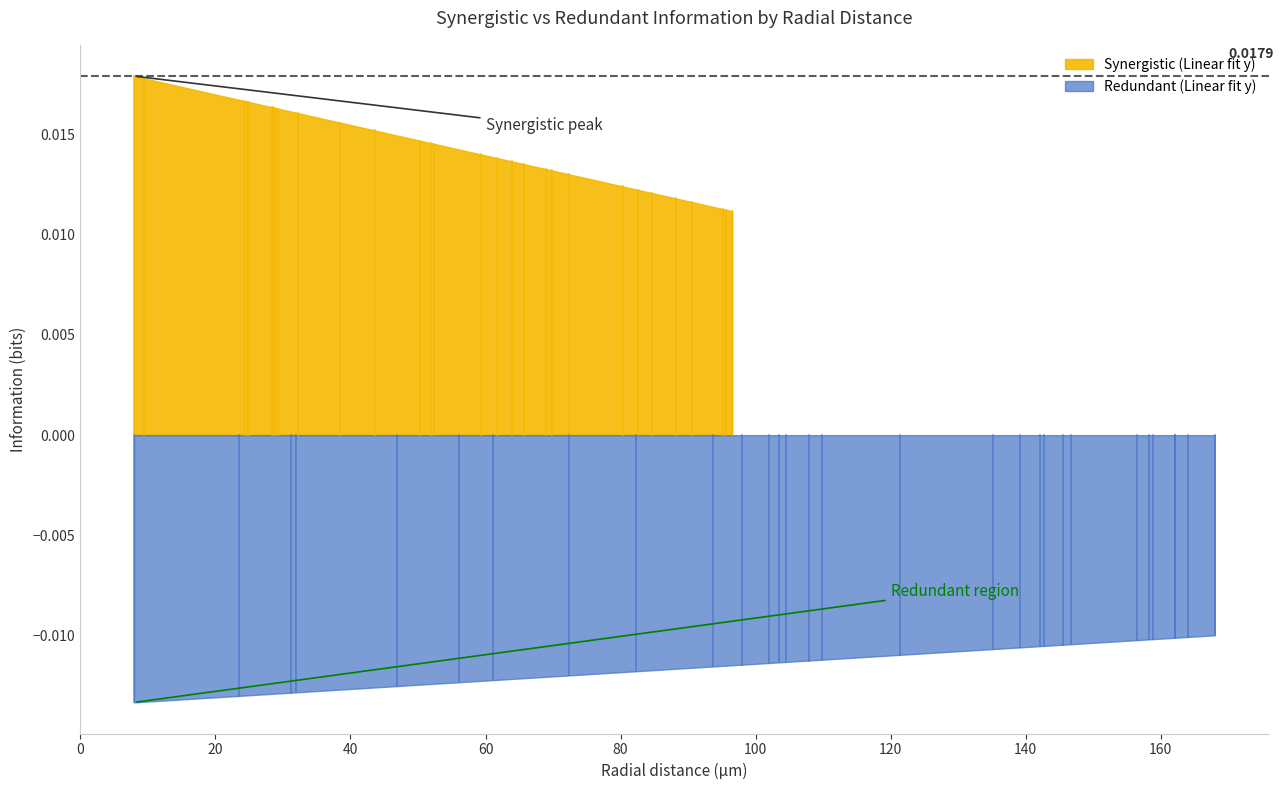

True or false: Synergistic (Linear fit y) and Redundant (Linear fit y) intersect in this chart.

False